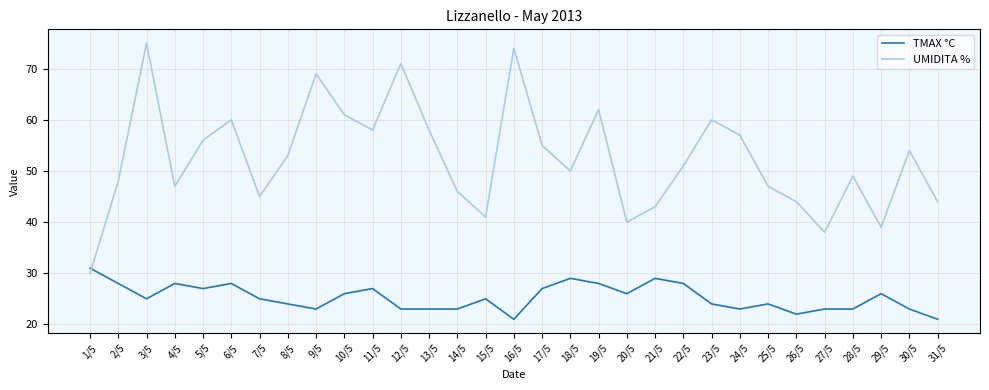

The UMIDITA % series shows 69 at 15/5. True or false?

False